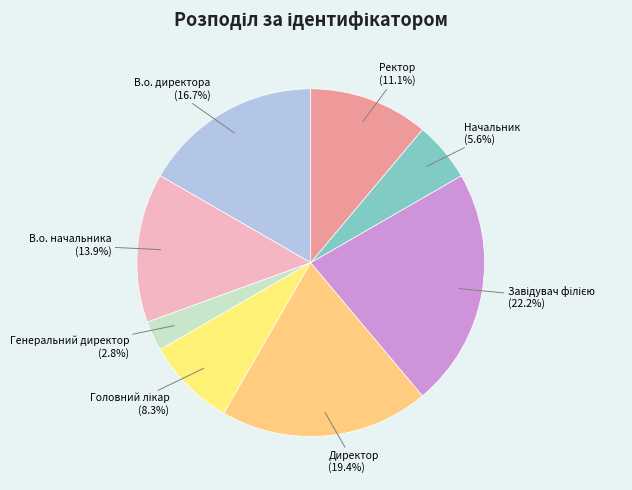

True or false: В.о. начальника accounts for 14% of the total.

True